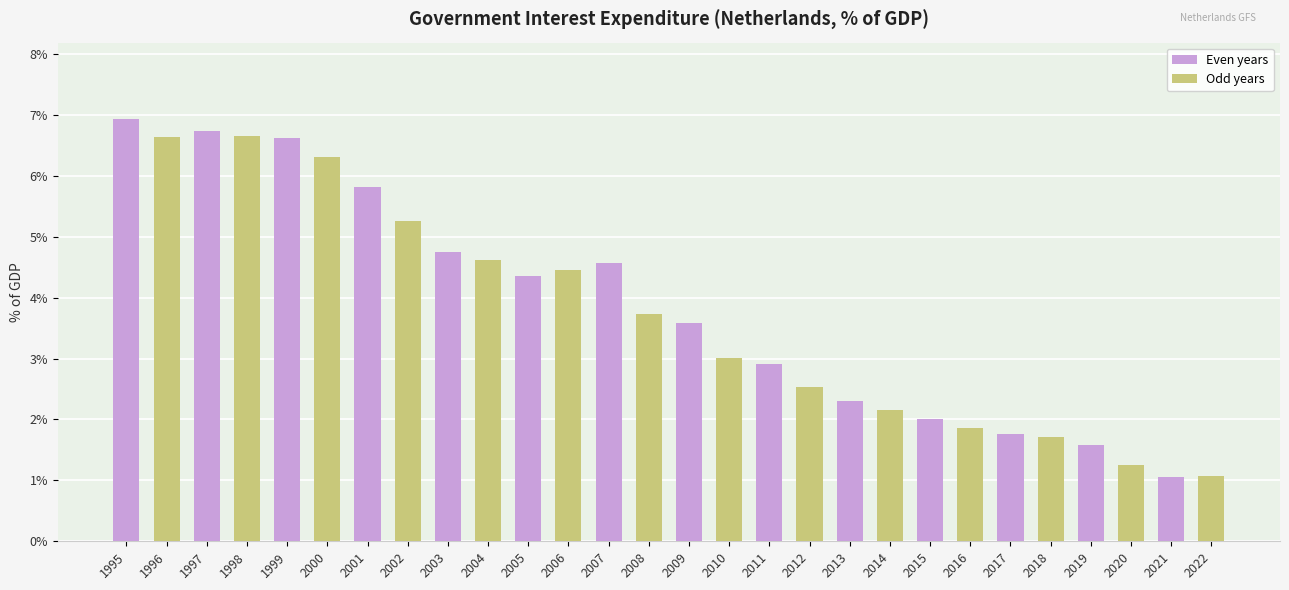

What value does the data have at 2015?

2.0